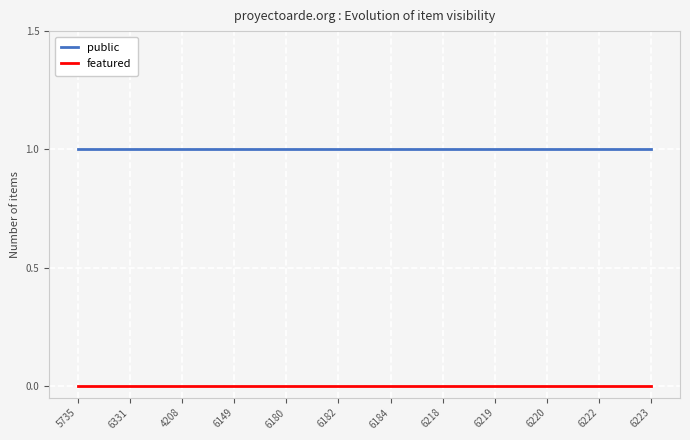

The value of public at 6180 is 2. True or false?

False